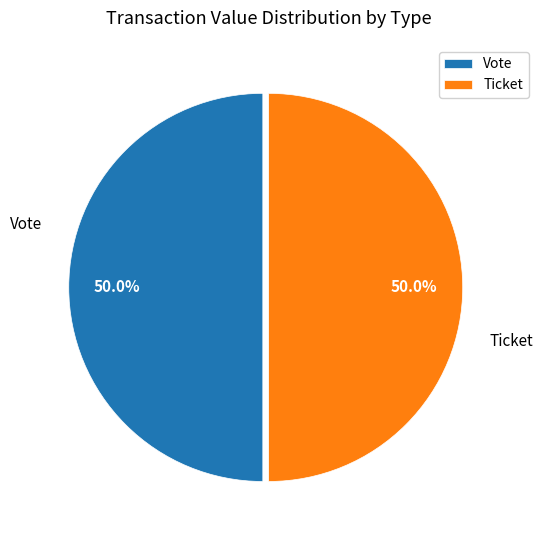

Approximately how many times larger is the value at Ticket compared to Vote?

1.0